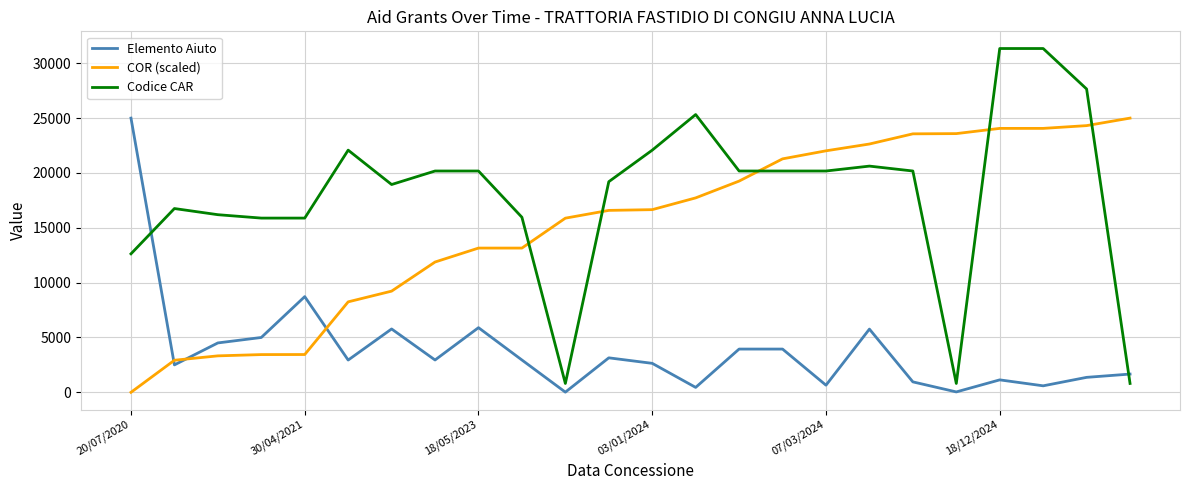

What is the maximum value for COR (scaled)?

25000.0